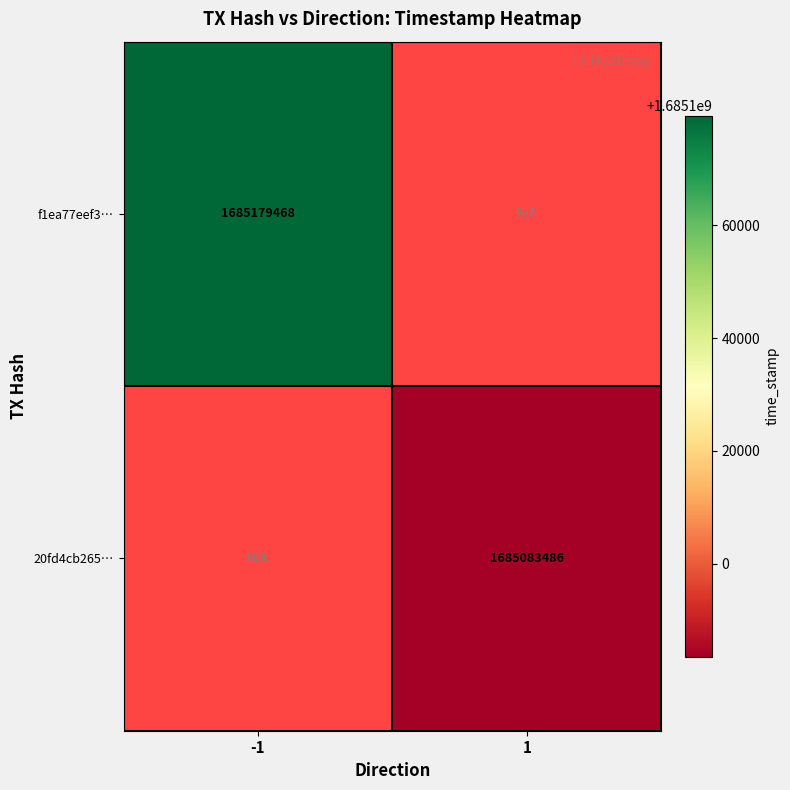

The f1ea77eef3… series shows 1685179468 at -1. True or false?

True